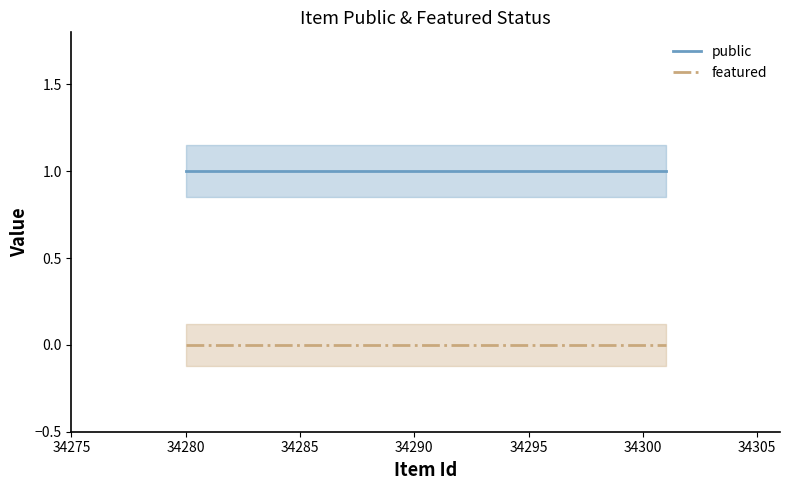

True or false: featured and public cross at least once.

False